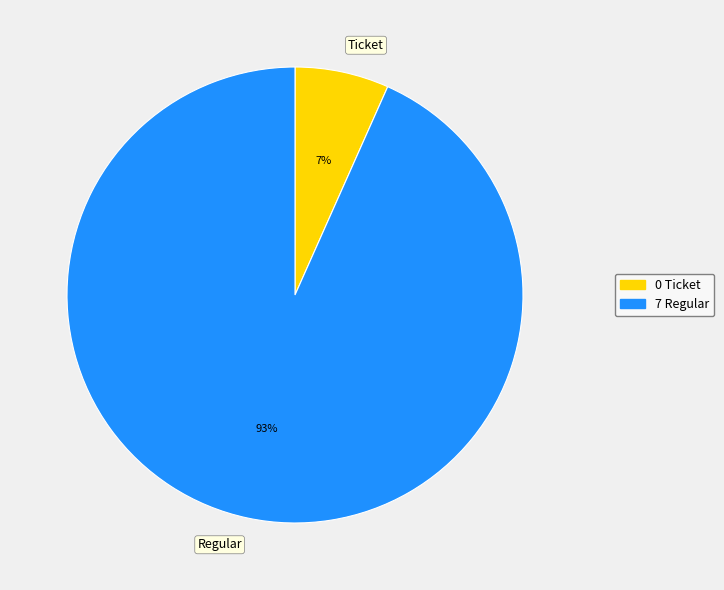

Is there any slice that represents more than half of the pie?

Yes